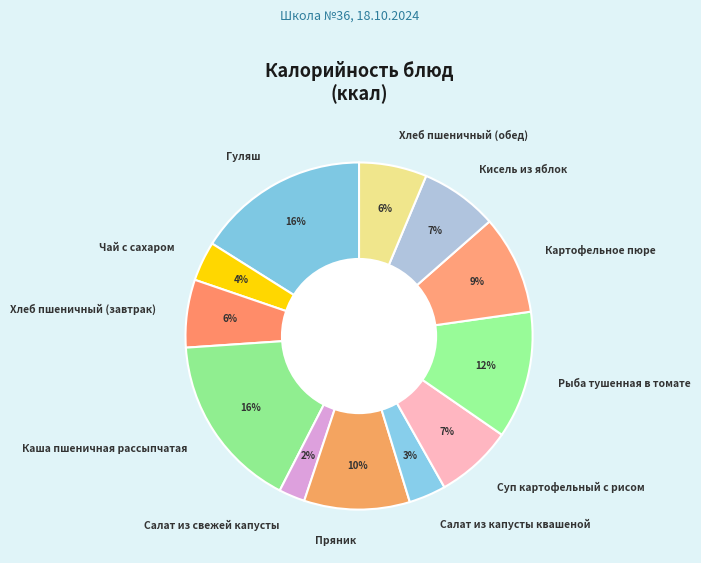

What is the smallest slice in the pie chart?

Салат из свежей капусты